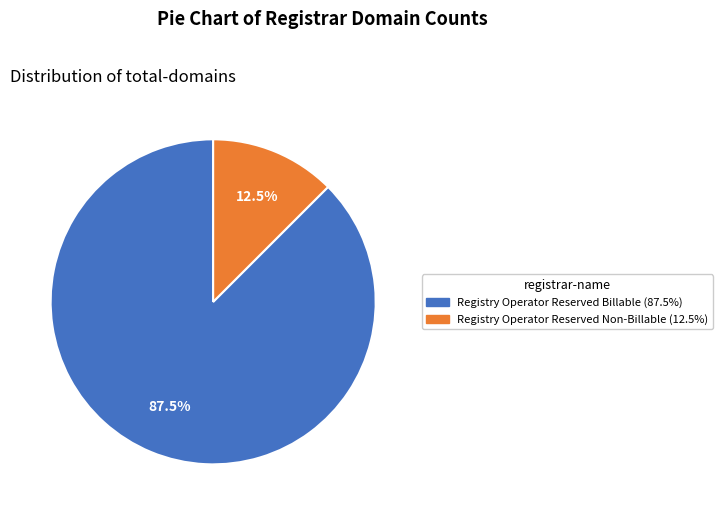

Which has a higher value, Registry Operator Reserved Non-Billable or Registry Operator Reserved Billable?

Registry Operator Reserved Billable